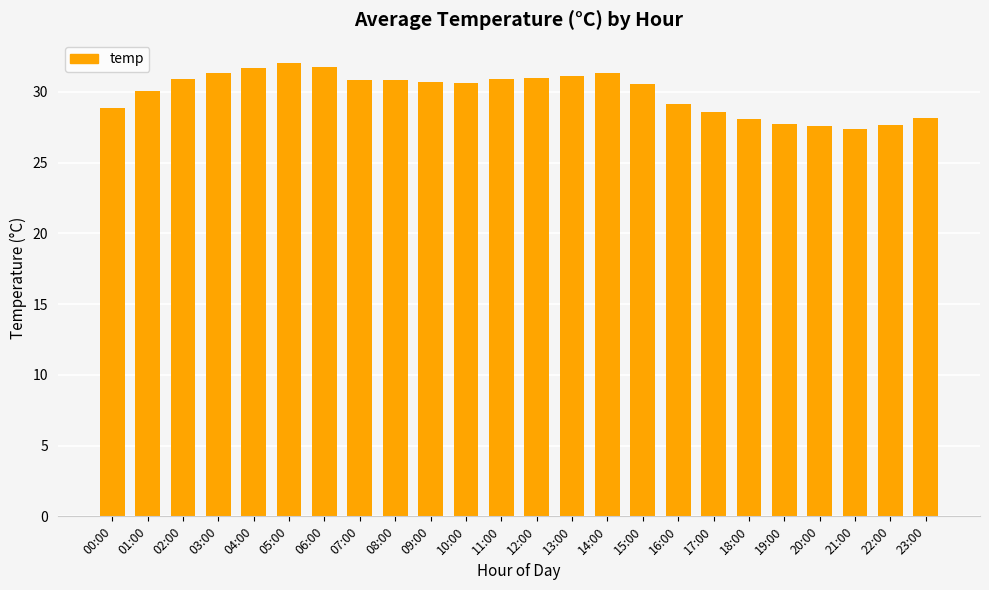

Is it true that the value at 03:00 is 31.4?

True